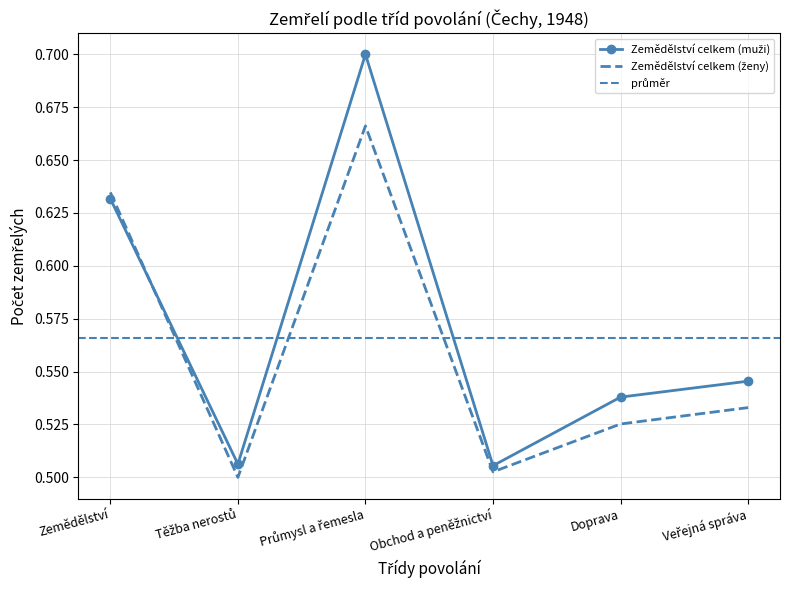

Between Obchod a peněžnictví and Doprava, which series saw the biggest shift?

Zemědělství celkem (muži)